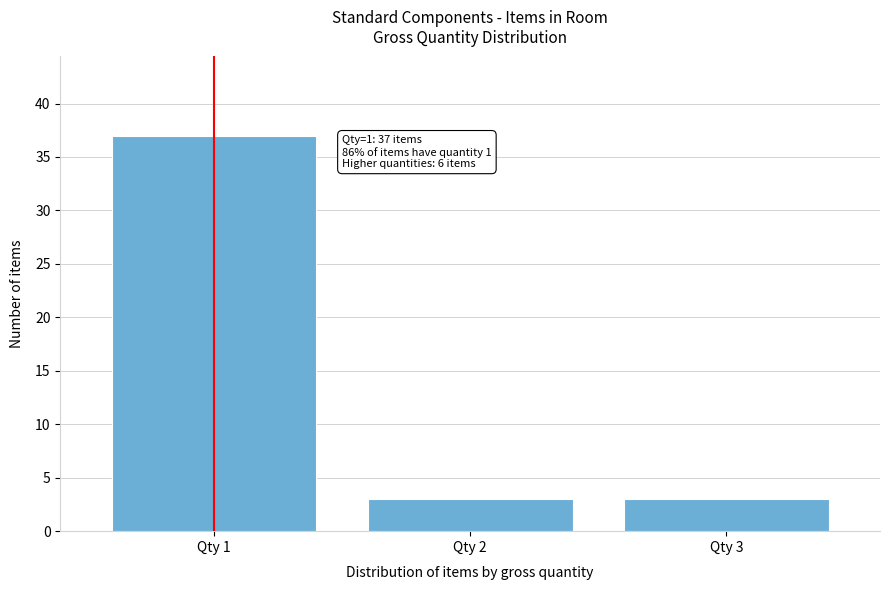

Reading right to left, extract all data points from this chart.

Qty 3=3	Qty 2=3	Qty 1=37